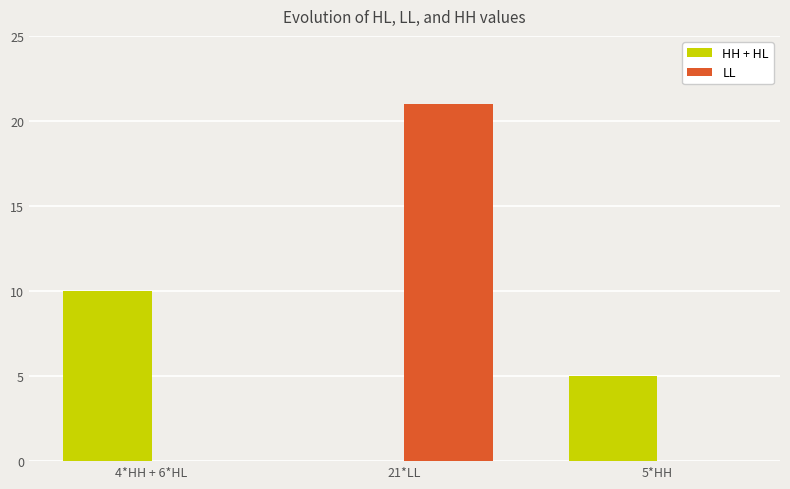

The HH + HL series shows 10 at 4*HH + 6*HL. True or false?

True